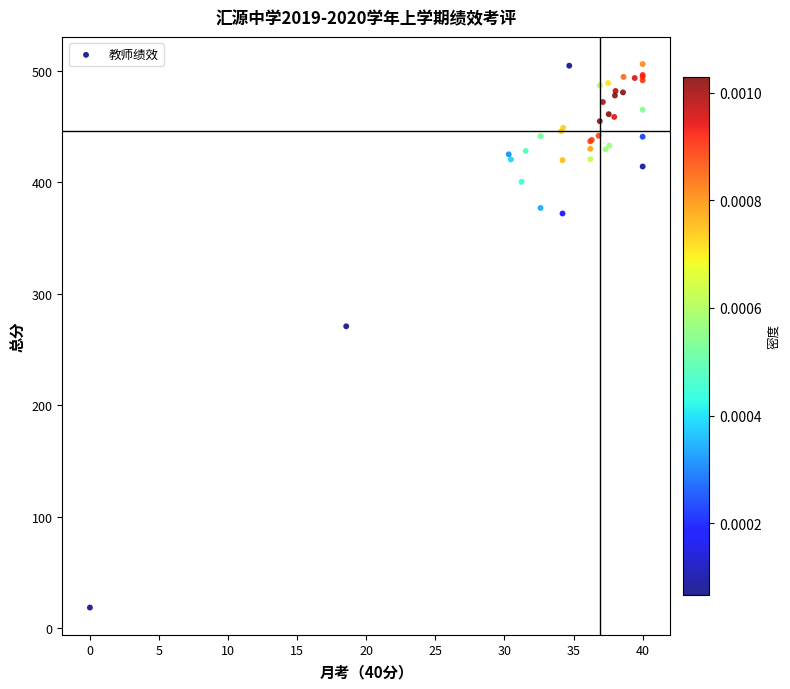

What Y value in the scatter plot is closest to 262?

270.7